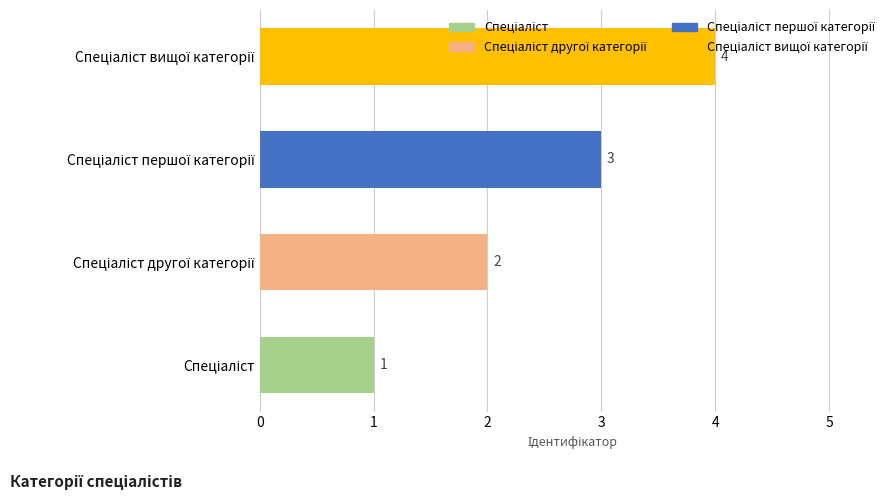

What is the greatest value displayed?

4